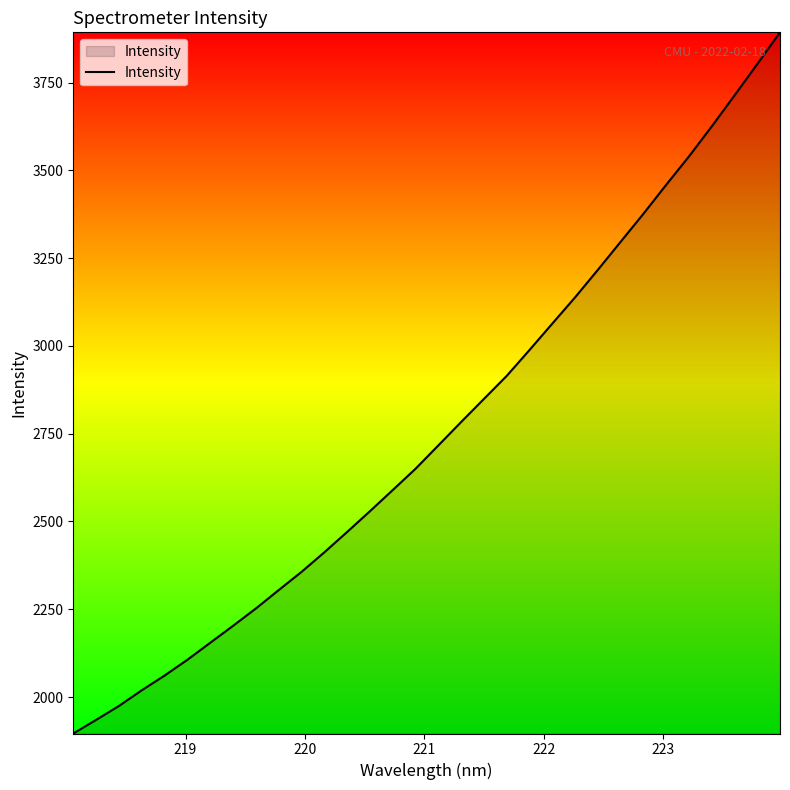

How many lines are shown in the chart?

1